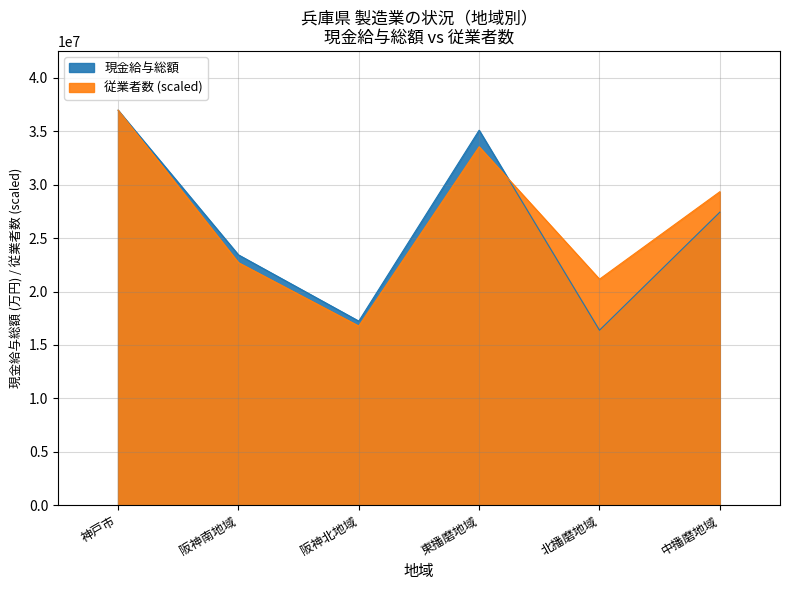

What is the difference between the highest and lowest values at 阪神南地域?

729263.1